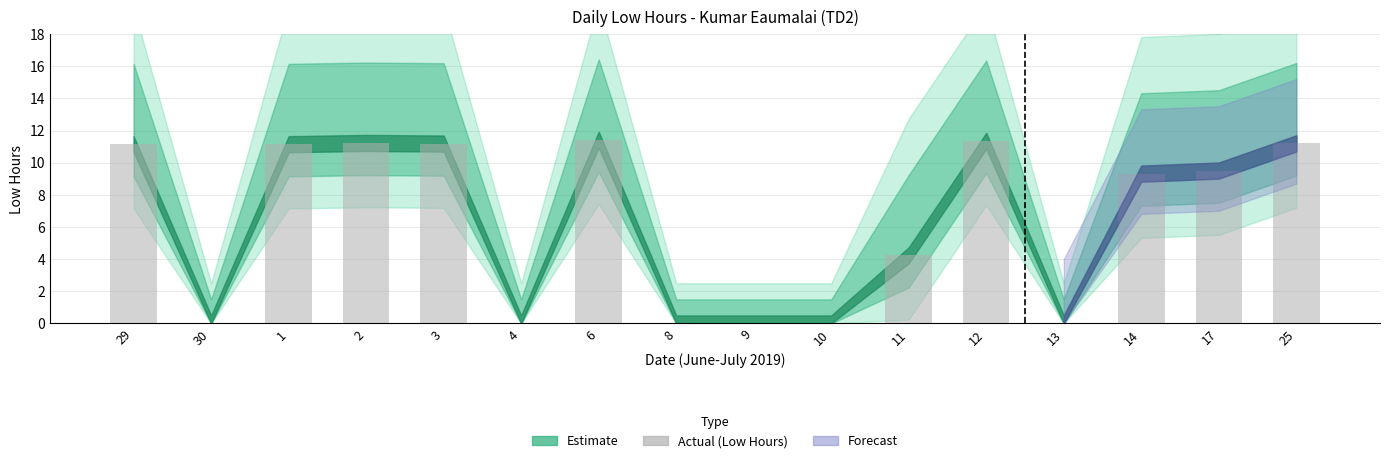

The value at 2 is 4.6. True or false?

False